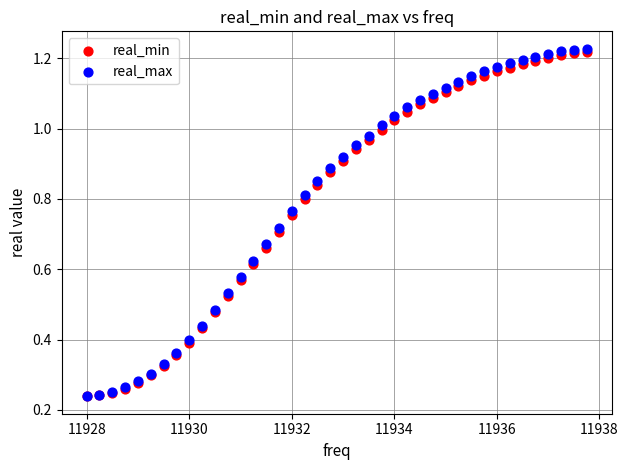

Which series has the widest spread of Y values?

real_max